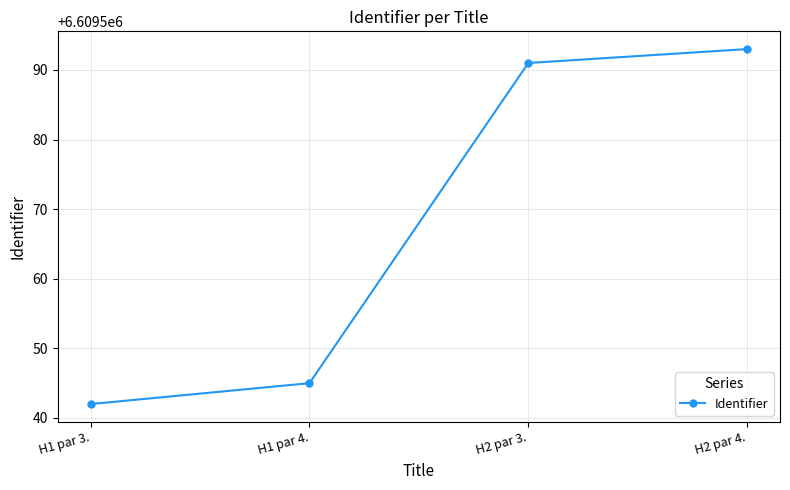

Does the chart have visible grid lines?

Yes